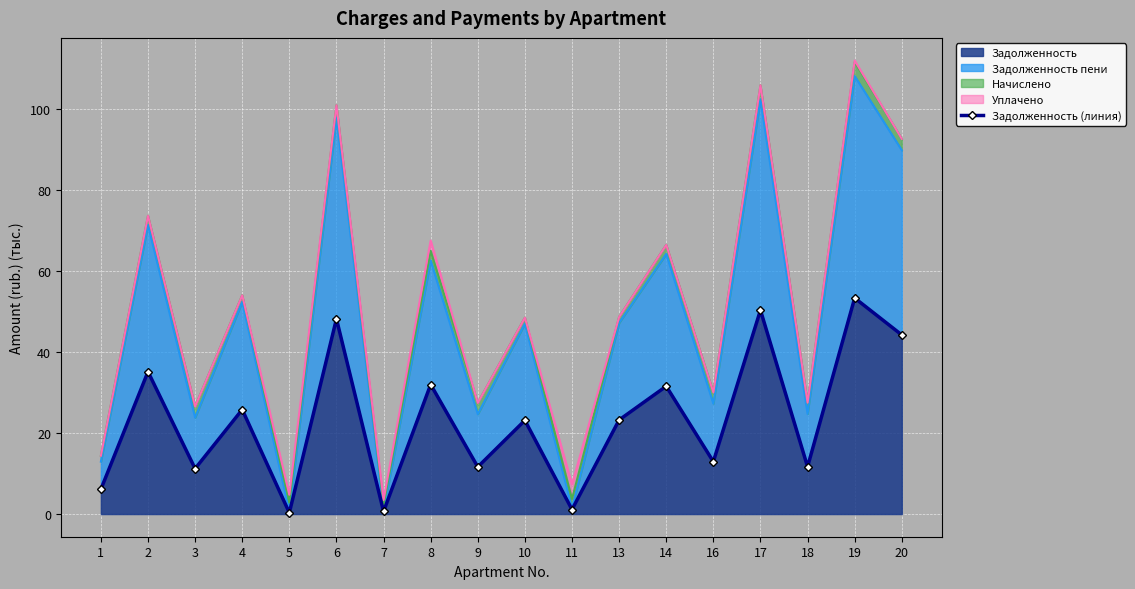

Read the value at 16.

12.9